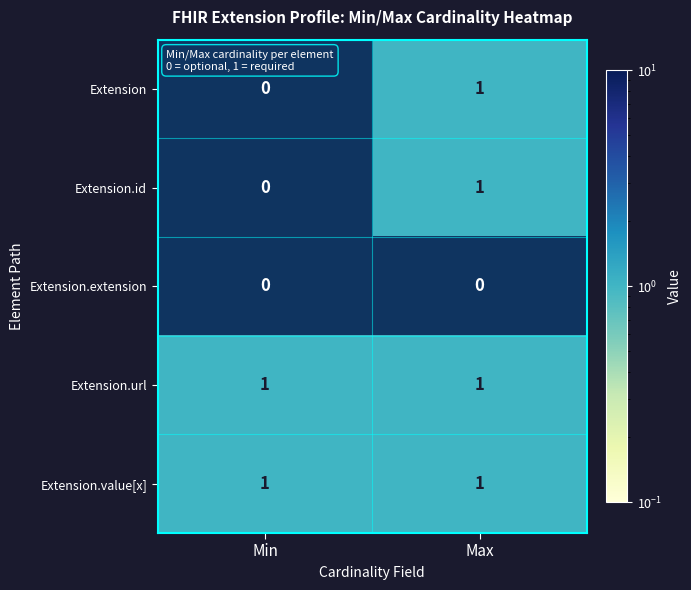

Reading left to right, list all the values displayed in this chart.

Extension: 0	1
Extension.id: 0	1
Extension.extension: 0	0
Extension.url: 1	1
Extension.value[x]: 1	1